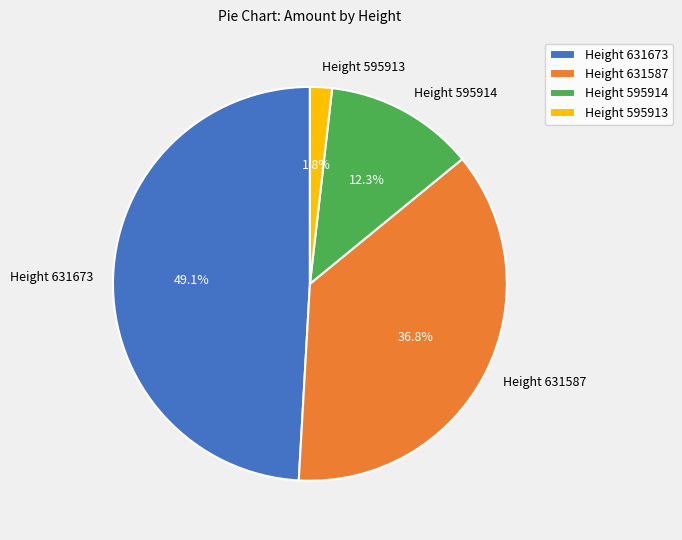

Is there any slice that represents more than half of the pie?

No